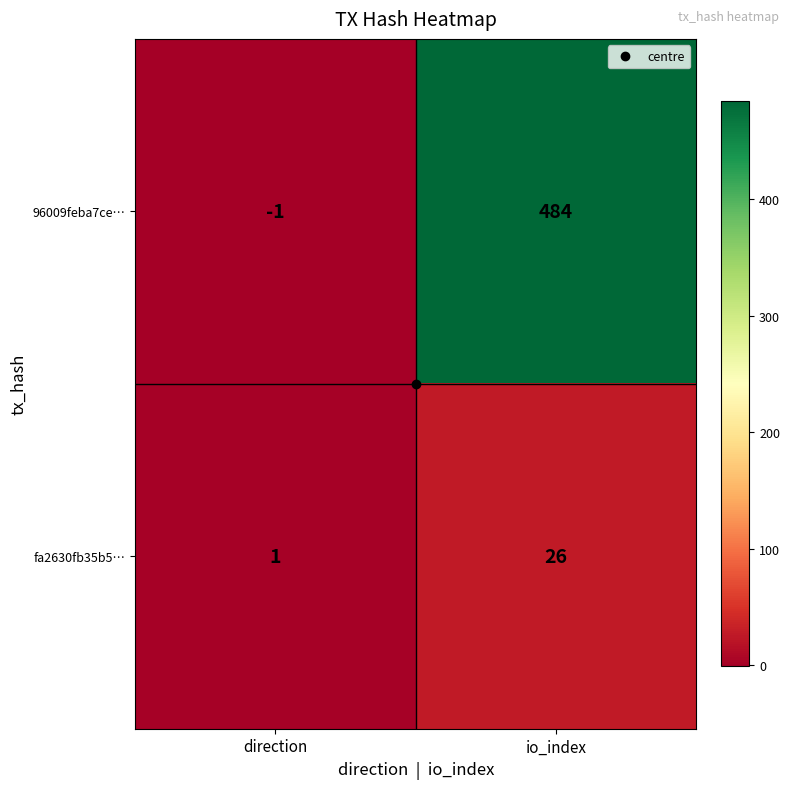

How many categories are shown in the chart?

2